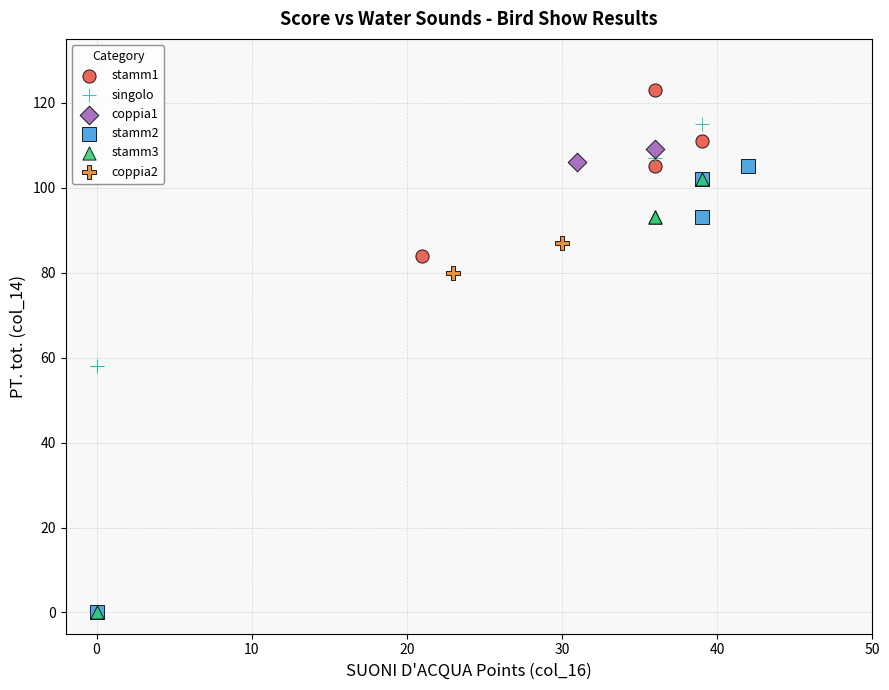

Which series reaches the maximum Y coordinate?

stamm1